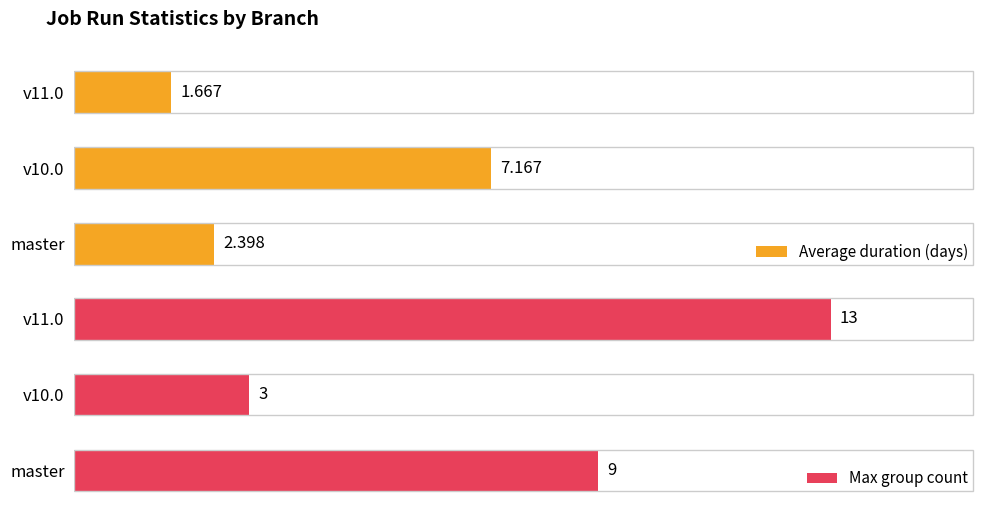

Rank the series by their maximum value, from lowest to highest.

Average duration (days), Max group count